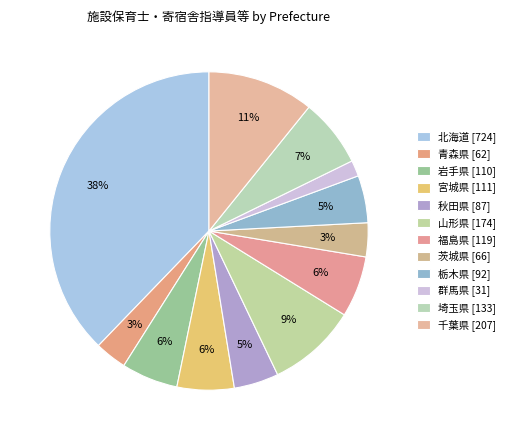

Which slice is the largest?

北海道